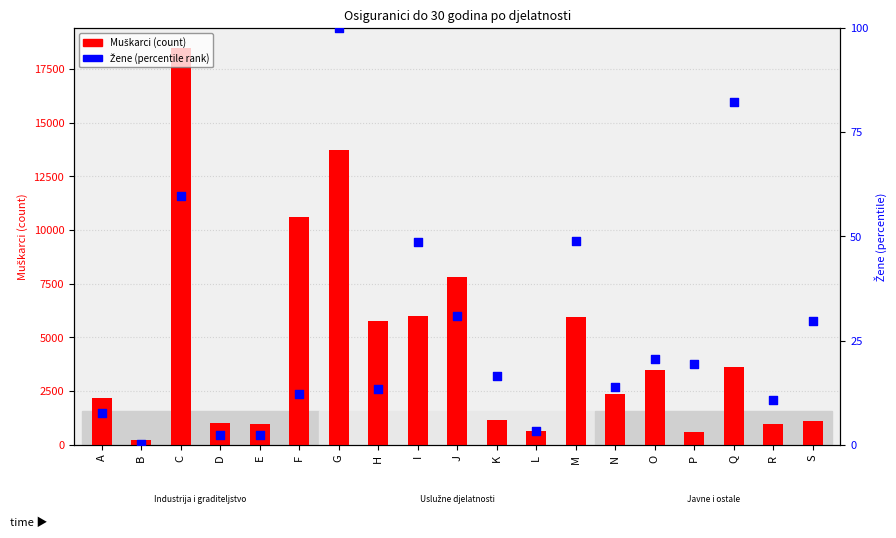

At which category is the sum across all series the highest?

C